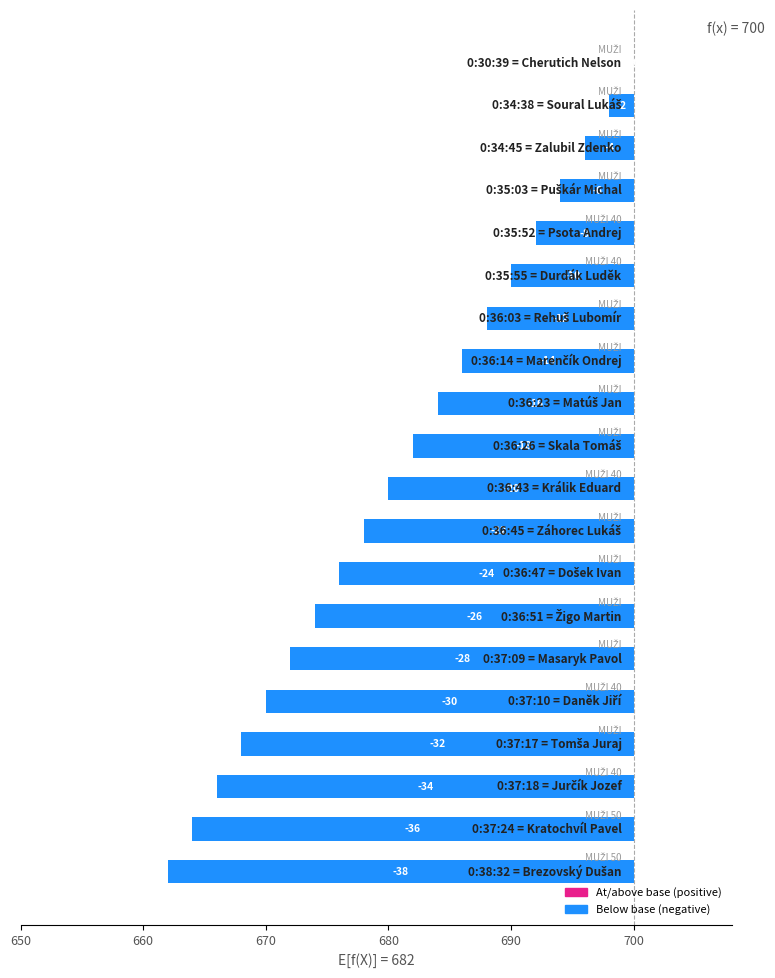

Which label corresponds to the largest value in the chart?

Cherutich Nelson